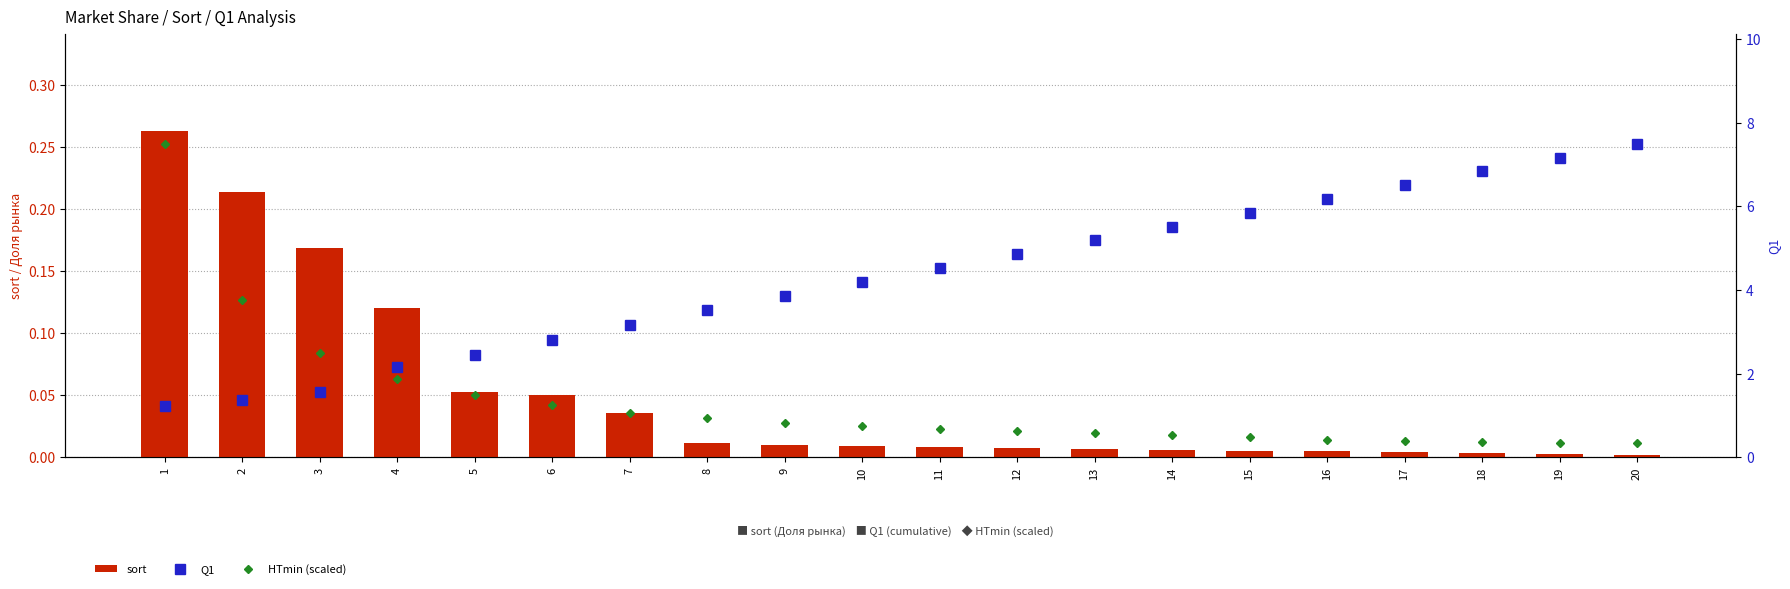

Rank the series by their average value, from highest to lowest.

Q1, HTmin (scaled), sort